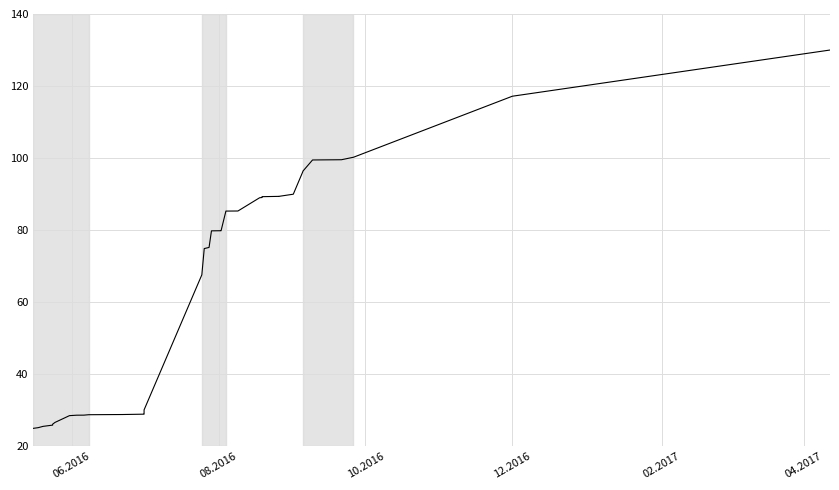

Which label corresponds to the smallest value in the chart?

06.2016